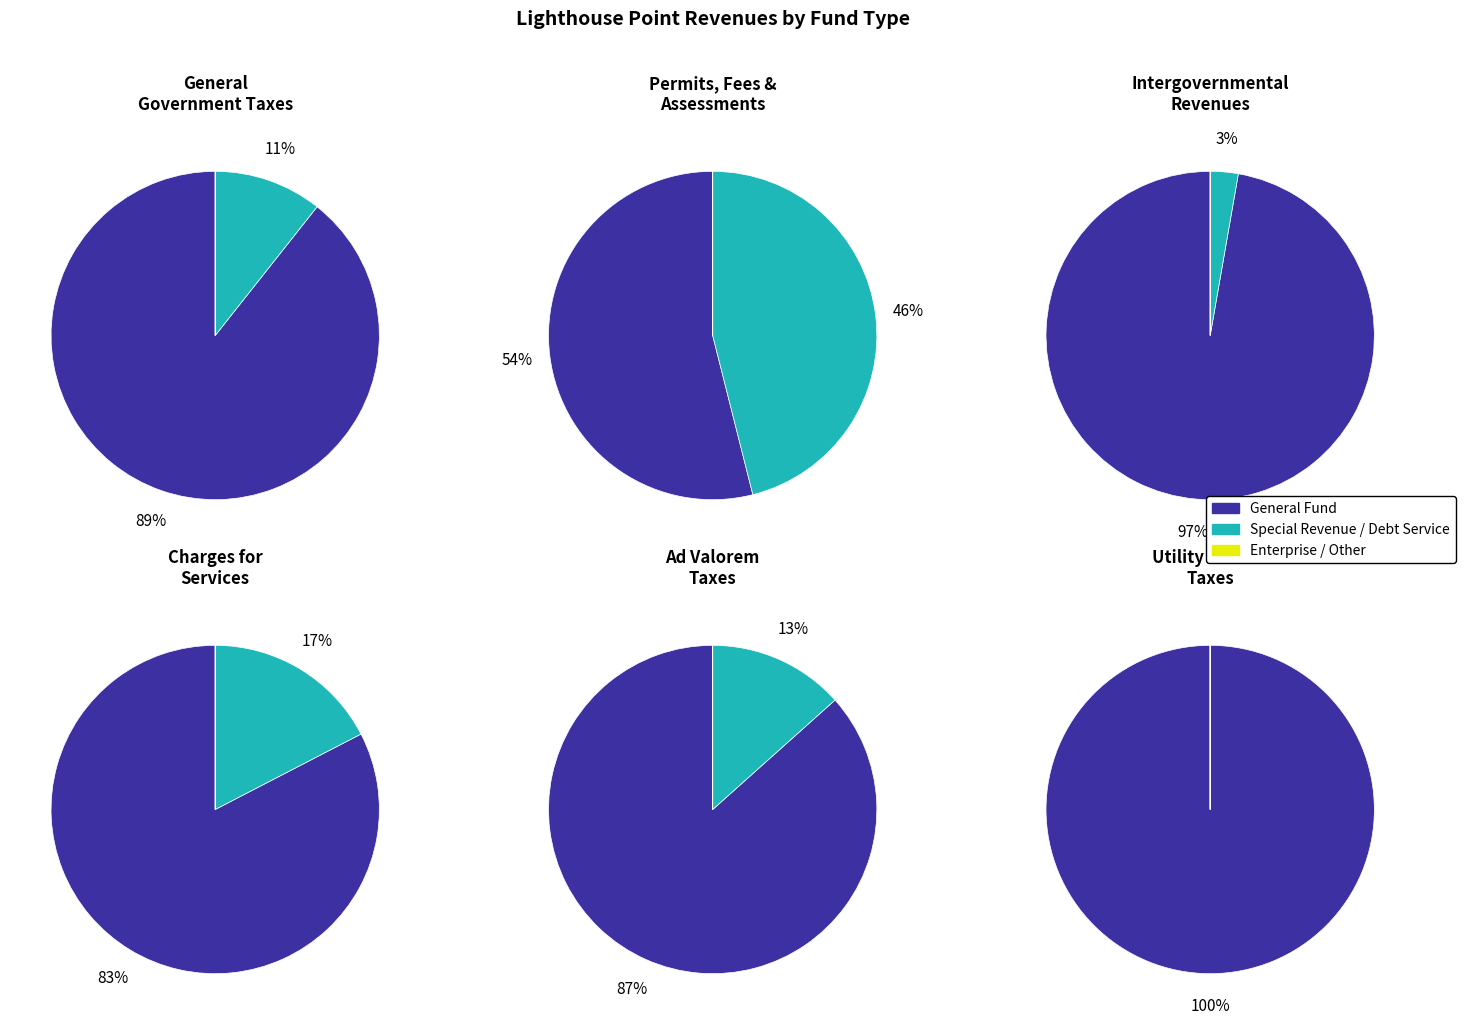

Is there any slice that represents more than half of the pie?

Yes